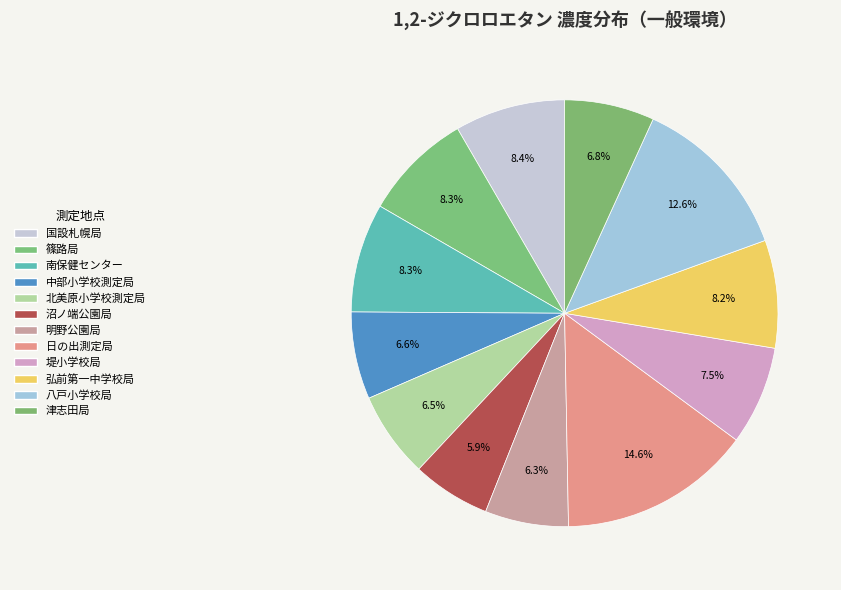

Rank the categories by value from highest to lowest.

日の出測定局, 八戸小学校局, 国設札幌局, 篠路局, 南保健センター, 弘前第一中学校局, 堤小学校局, 津志田局, 中部小学校測定局, 北美原小学校測定局, 明野公園局, 沼ノ端公園局